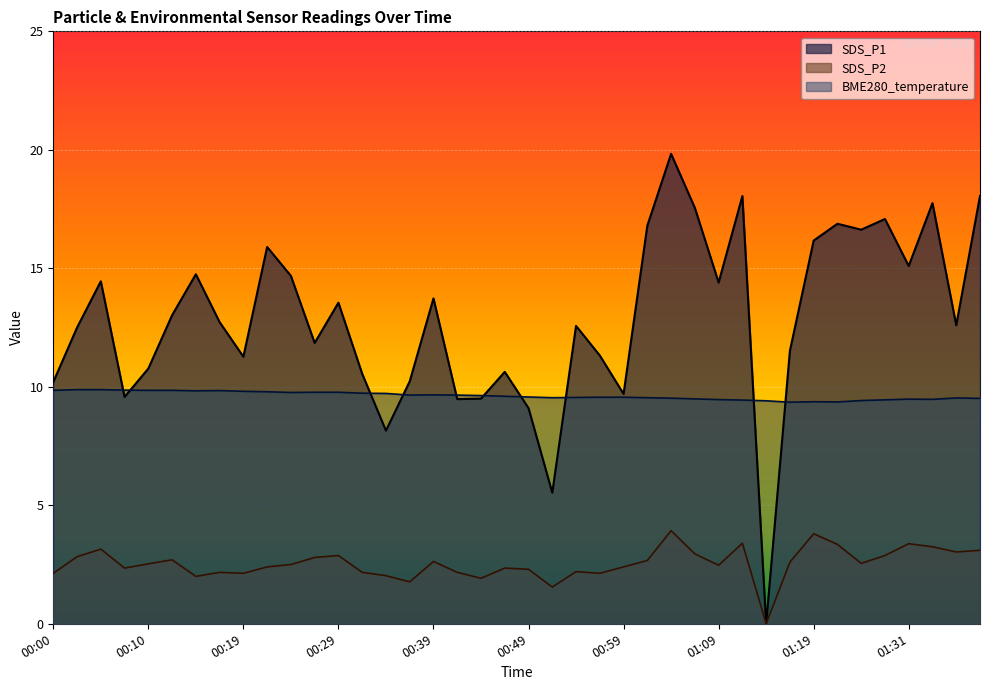

Reading left to right, list all the values displayed in this chart.

BME280_temperature: 9.8	9.9	9.9	9.9	9.8	9.8	9.8	9.8	9.8	9.8	9.8	9.8	9.8	9.7	9.7	9.7	9.7	9.7	9.6	9.6	9.6	9.5	9.6	9.6	9.6	9.5	9.5	9.5	9.5	9.4	9.4	9.3	9.4	9.4	9.4	9.4	9.5	9.5	9.5	9.5
SDS_P1: 10.2	12.5	14.4	9.6	10.8	13.0	14.8	12.7	11.3	15.9	14.7	11.8	13.6	10.6	8.2	10.2	13.7	9.5	9.5	10.6	9.1	5.5	12.6	11.3	9.7	16.8	19.8	17.6	14.4	18.1	0.0	11.5	16.2	16.9	16.6	17.1	15.1	17.8	12.6	18.1
SDS_P2: 2.1	2.8	3.1	2.4	2.5	2.7	2.0	2.2	2.1	2.4	2.5	2.8	2.9	2.2	2.0	1.8	2.6	2.2	1.9	2.4	2.3	1.6	2.2	2.1	2.4	2.7	3.9	3.0	2.5	3.4	0.0	2.6	3.8	3.4	2.5	2.9	3.4	3.2	3.0	3.1